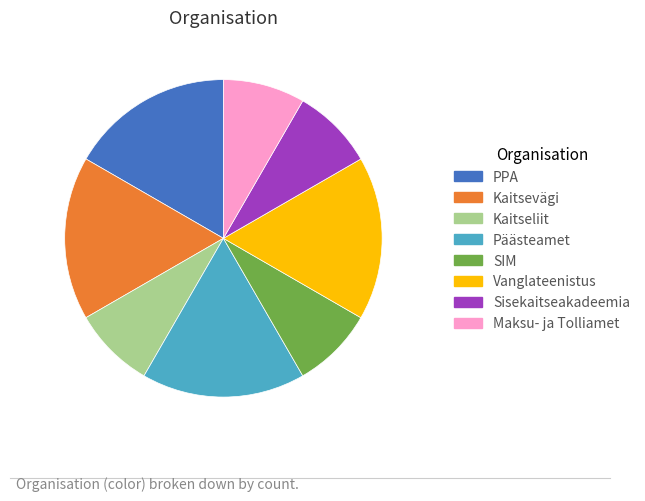

Do Sisekaitseakadeemia and Kaitseliit together represent more than half of the pie?

No